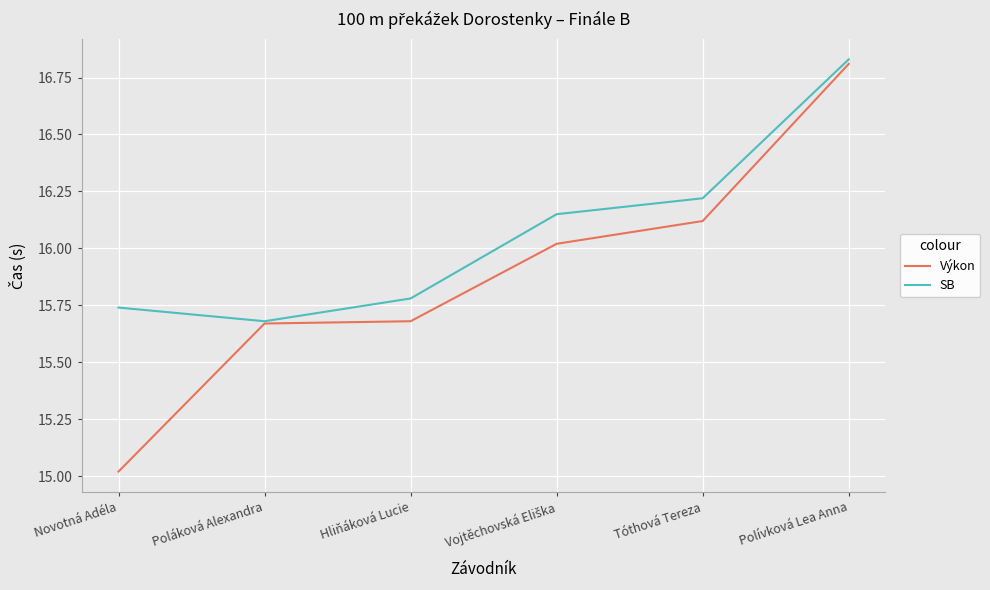

Rank the series by their average value, from lowest to highest.

Výkon, SB